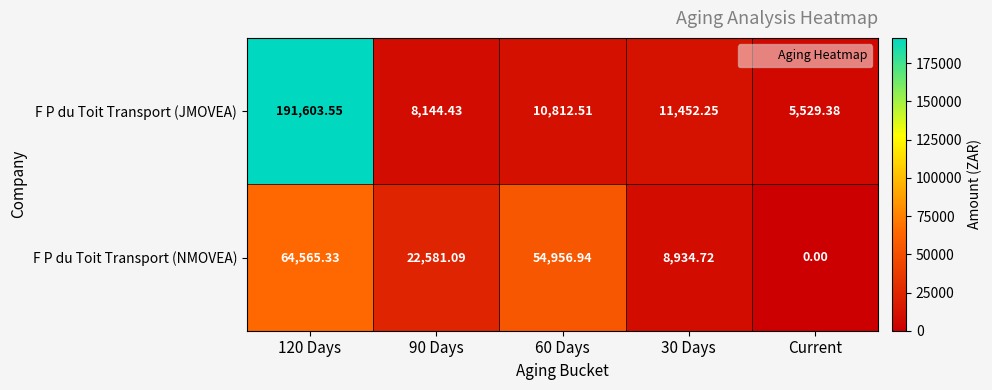

Which series changed the most between 30 Days and Current?

F P du Toit Transport (NMOVEA)